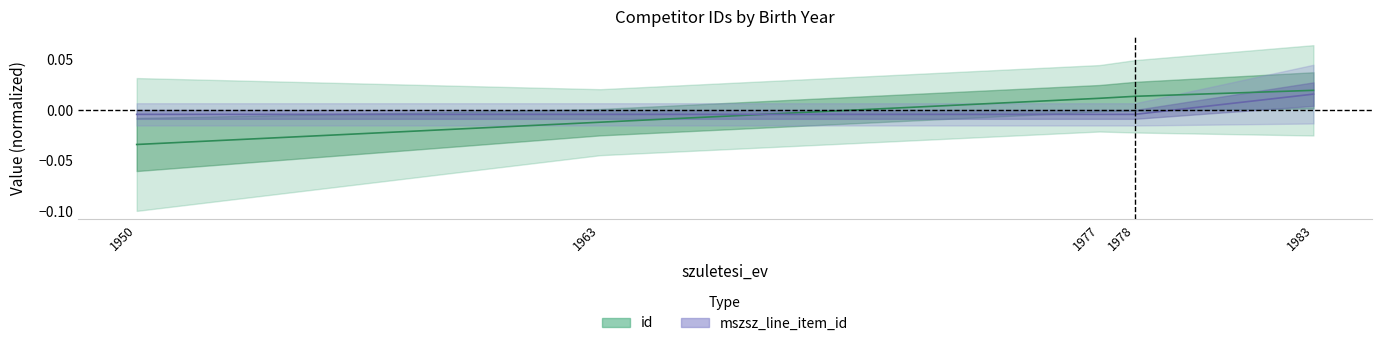

Which category has the lowest value in the mszsz_line_item_id series?

1950